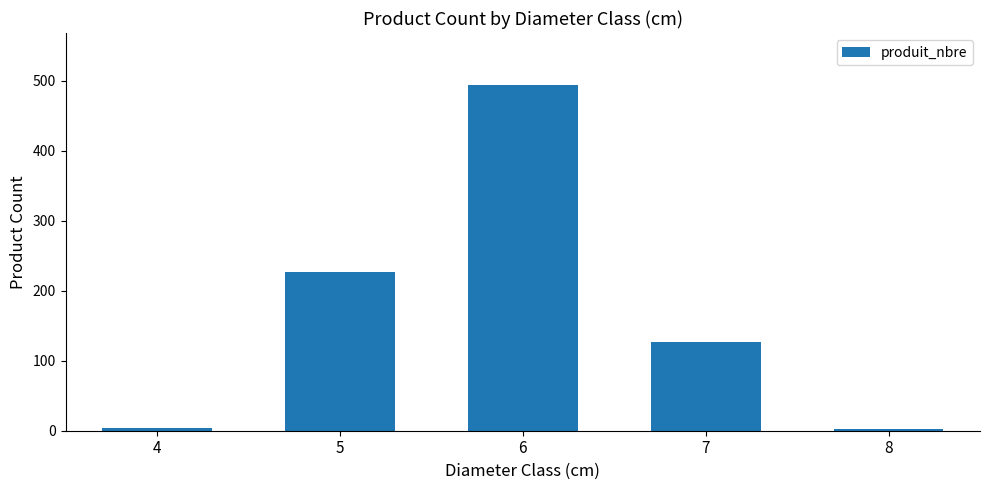

Read the value at 7, to the nearest 50.

150